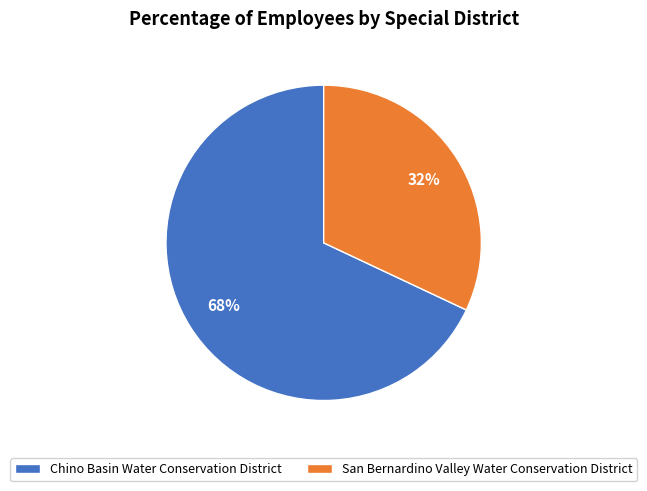

To the nearest percent, what is the average slice percentage?

50%